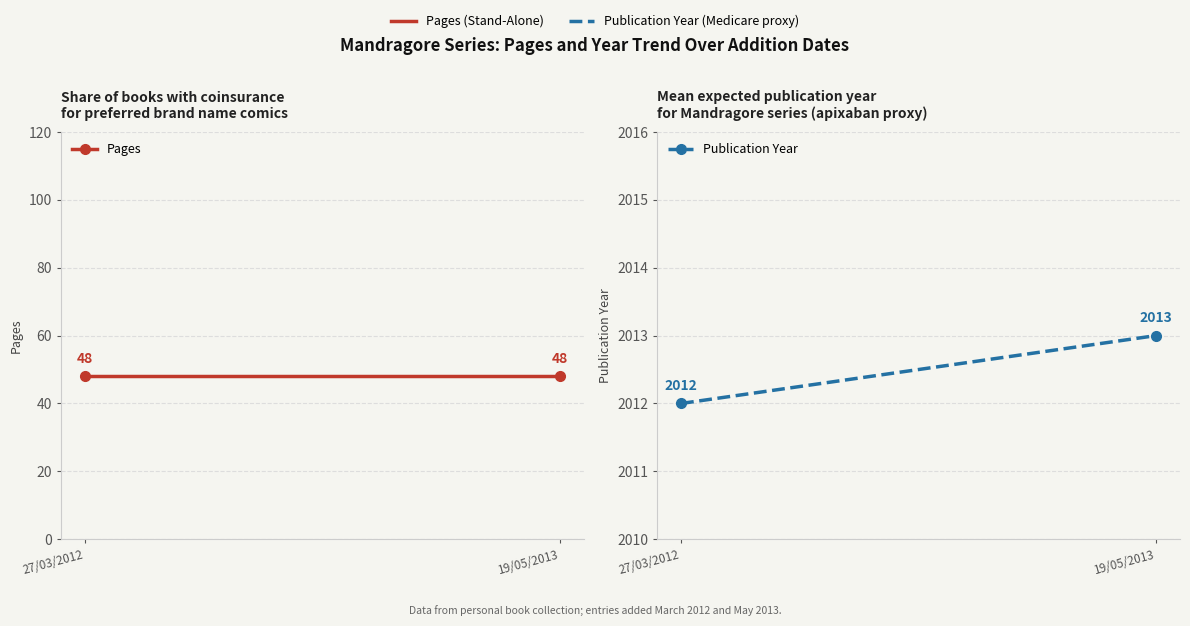

At which label is Pages closest to 48?

27/03/2012